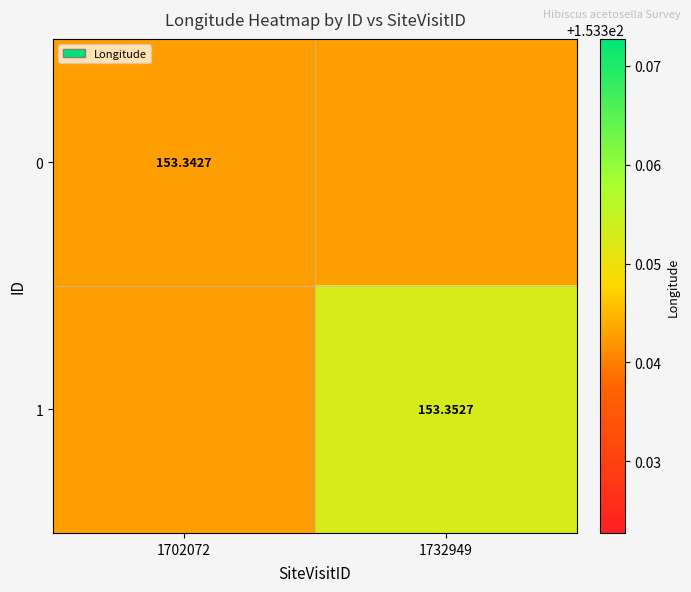

The value of 1 at 1732949 is 153.4. True or false?

True